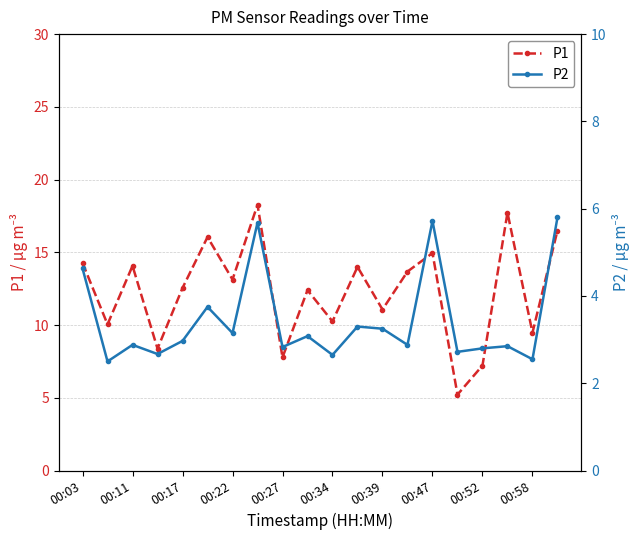

True or false: P2 and P1 cross at least once.

False